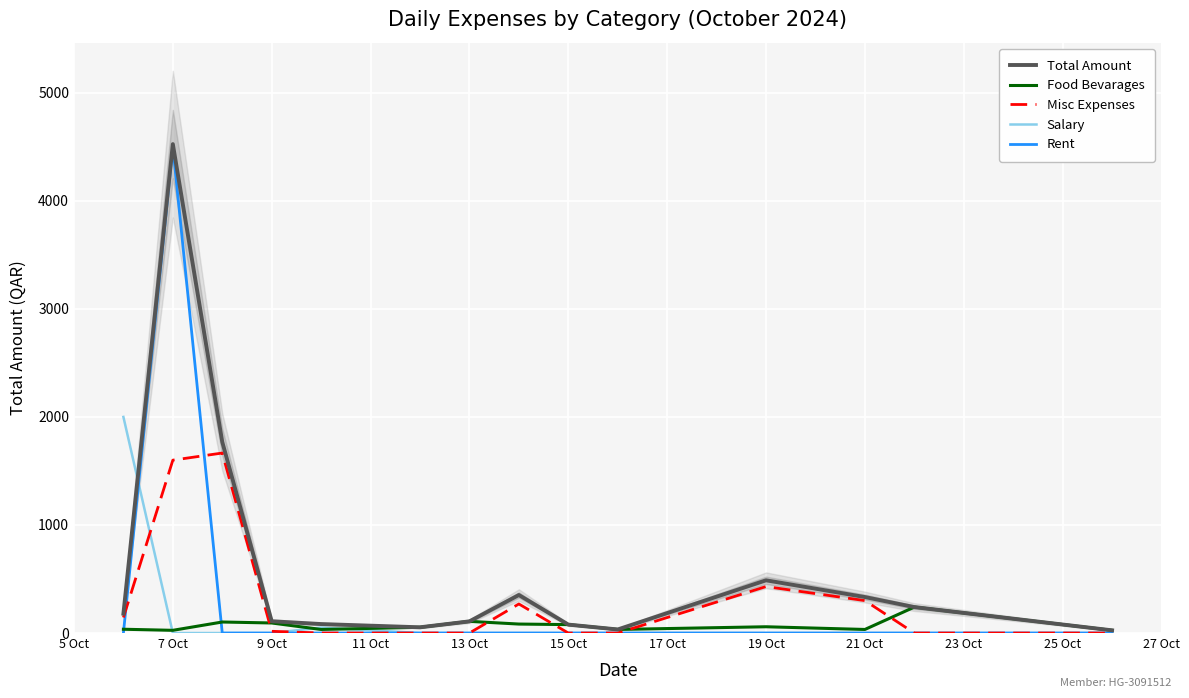

Reading right to left, list all the values displayed in this chart.

Total Amount: 25	240	333	488	33	78	352	108	53	83	109	1768	4525	179
Food Bevarages: 25	240	33	58	33	78	83	108	53	33	93	102	25	35
Misc Expenses: 0	0	300	430	0	0	269	0	0	0	16	1666	1600	144
Salary: 0	0	0	0	0	0	0	0	0	50	0	0	0	2000
Rent: 0	0	0	0	0	0	0	0	0	0	0	0	4500	0